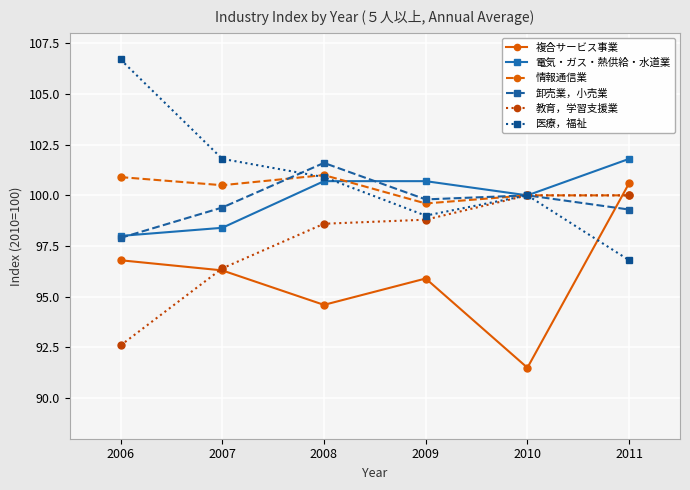

True or false: 情報通信業 has a value of 100.5 at 2007.

True